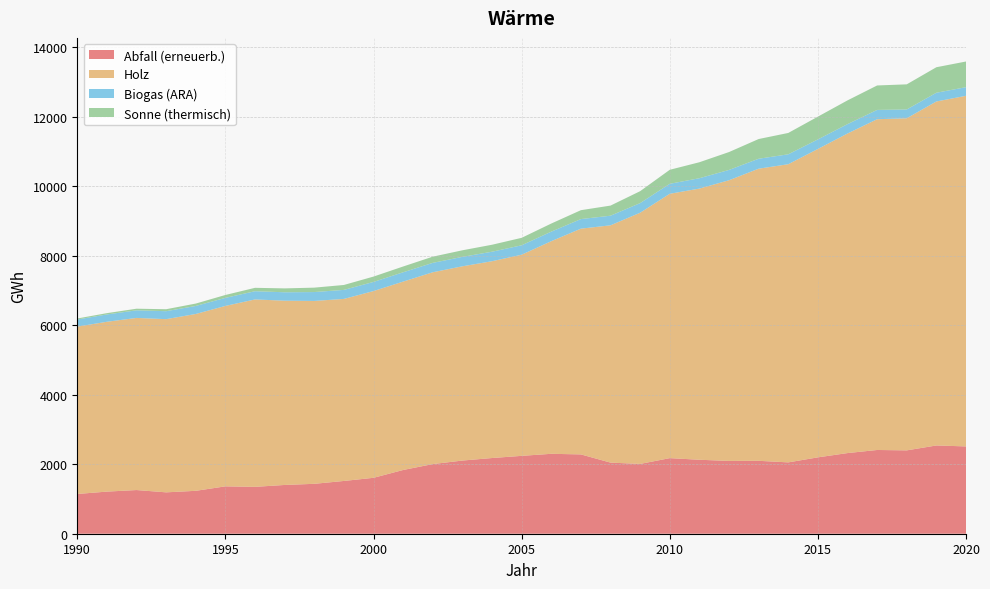

Reading left to right, list all the values displayed in this chart.

Abfall (erneuerb.): 1990=1143.5	1991=1211.7	1992=1256.6	1993=1190.5	1994=1234.5	1995=1362.9	1996=1348.7	1997=1403.1	1998=1435.8	1999=1518.1	2000=1608.9	2001=1833.9	2002=2003.7	2003=2105.0	2004=2177.9	2005=2240.4	2006=2299.2	2007=2282.2	2008=2046.0	2009=2008.3	2010=2174.7	2011=2128.4	2012=2094.6	2013=2097.8	2014=2052.7	2015=2197.2	2016=2320.3	2017=2409.4	2018=2398.4	2019=2539.3	2020=2511.9
Holz: 1990=4815.1	1991=4886.5	1992=4952.1	1993=4983.0	1994=5088.0	1995=5191.2	1996=5392.0	1997=5301.9	1998=5261.9	1999=5237.7	2000=5372.8	2001=5420.0	2002=5518.8	2003=5589.2	2004=5662.3	2005=5787.3	2006=6117.2	2007=6495.1	2008=6827.1	2009=7226.9	2010=7606.0	2011=7801.7	2012=8075.2	2013=8404.7	2014=8578.4	2015=8873.2	2016=9194.4	2017=9516.3	2018=9554.9	2019=9897.3	2020=10087.5
Biogas (ARA): 1990=204.5	1991=210.6	1992=218.7	1993=229.0	1994=230.7	1995=232.0	1996=236.7	1997=242.0	1998=255.5	1999=259.7	2000=262.7	2001=268.1	2002=270.6	2003=271.5	2004=273.6	2005=270.9	2006=274.6	2007=275.5	2008=276.9	2009=277.1	2010=286.9	2011=298.3	2012=296.9	2013=286.2	2014=285.3	2015=274.5	2016=270.1	2017=267.7	2018=253.6	2019=251.1	2020=248.6
Sonne (thermisch): 1990=29.4	1991=37.8	1992=46.6	1993=56.8	1994=69.0	1995=83.0	1996=97.7	1997=111.6	1998=126.8	1999=141.6	2000=154.3	2001=166.6	2002=178.2	2003=189.1	2004=200.7	2005=214.9	2006=233.4	2007=256.0	2008=290.8	2009=343.4	2010=403.1	2011=459.7	2012=514.7	2013=567.2	2014=614.3	2015=655.2	2016=683.3	2017=703.7	2018=722.5	2019=734.0	2020=738.7